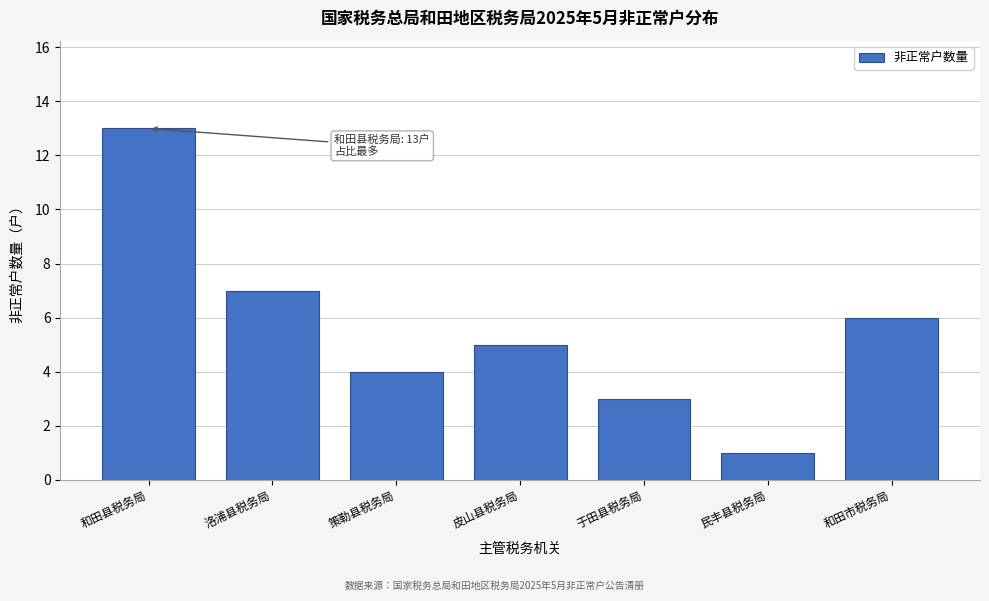

Reading left to right, list all the values displayed in this chart.

13	7	4	5	3	1	6